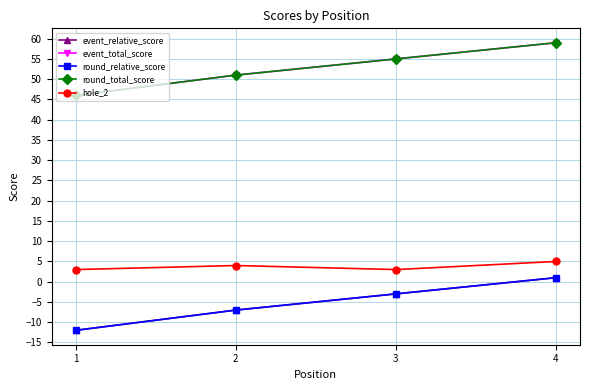

What is the difference between the maximum and second lowest values in the event_total_score series?

8